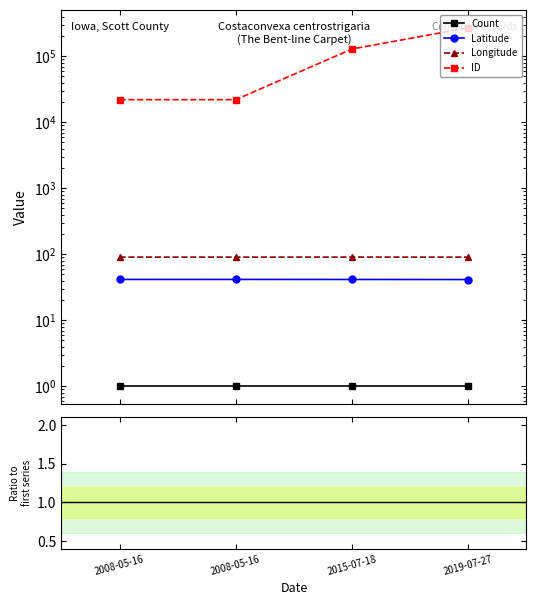

The Longitude series shows 126.9 at 2008-05-16. True or false?

False